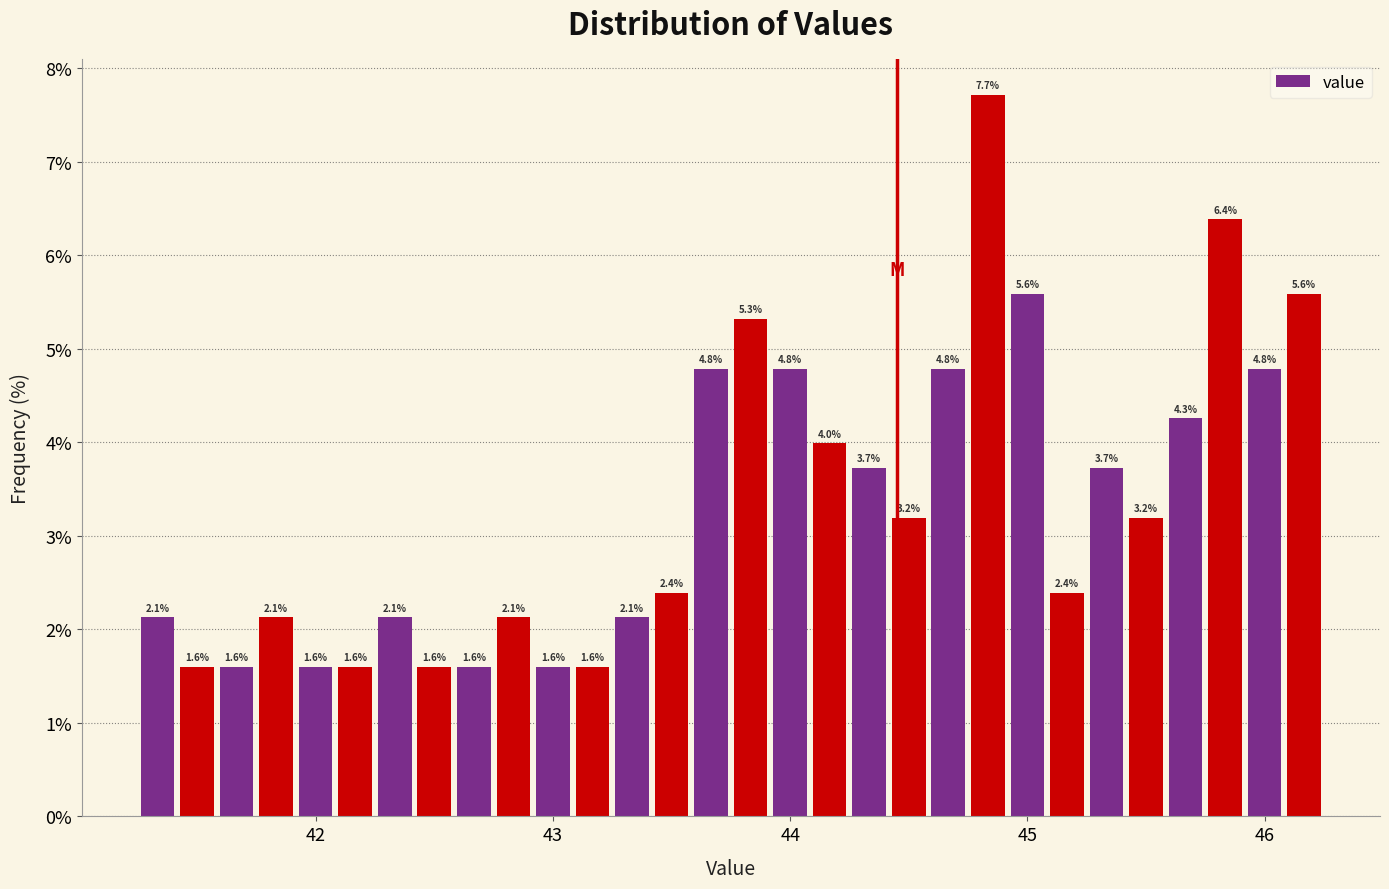

Around what value on the x-axis is the tallest bar? Give the approximate position of its centre, as read against the axis.

44.8